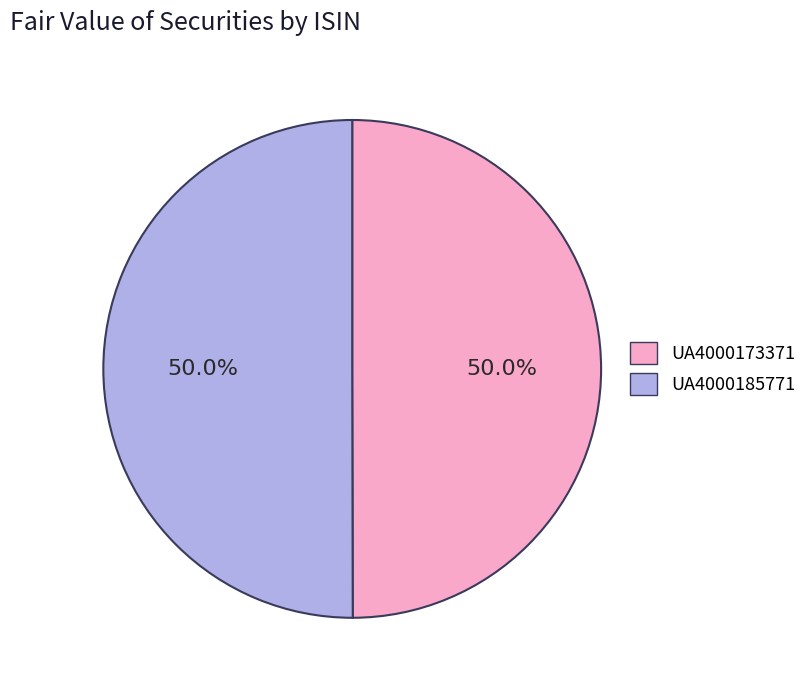

How many segments does this pie chart have?

2